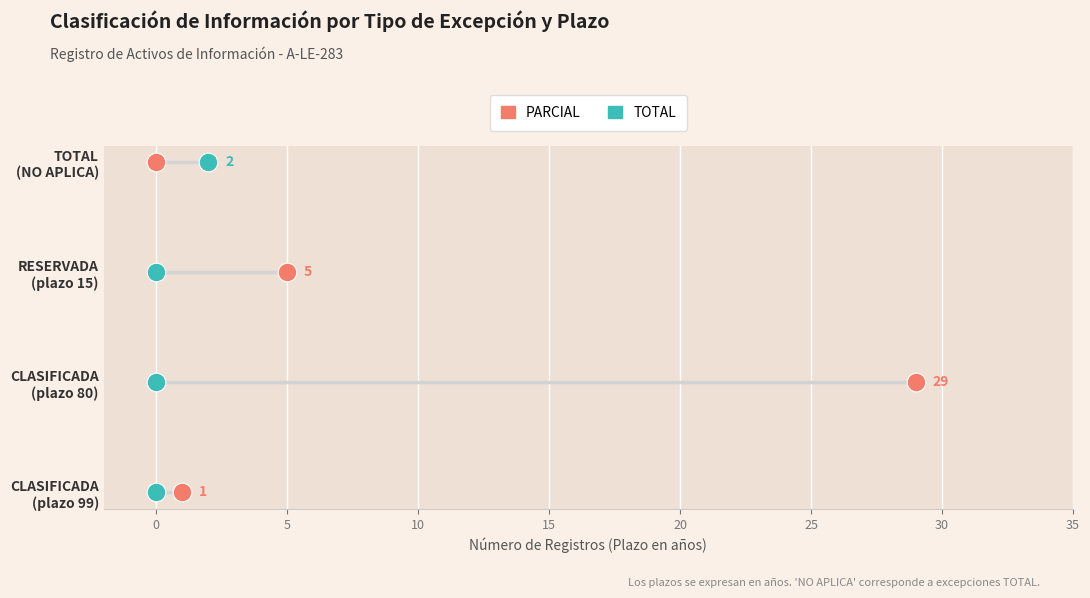

Which series has the largest Y range (max minus min)?

PARCIAL